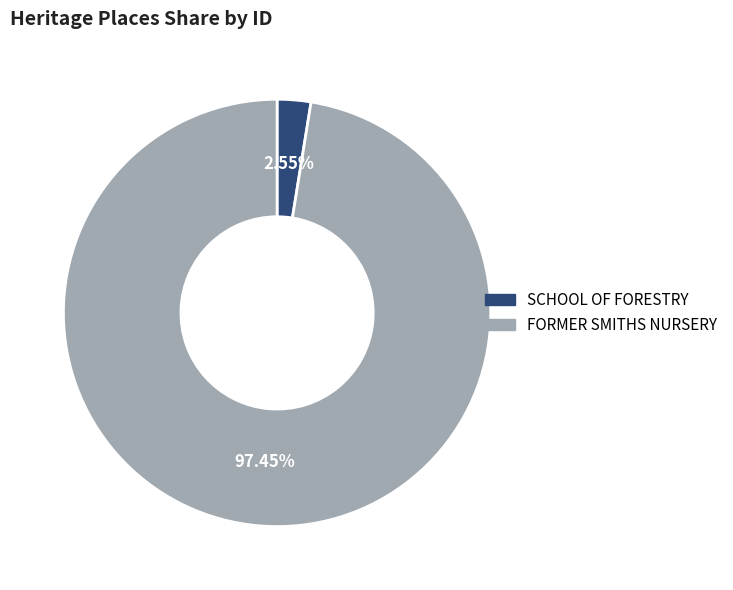

The FORMER SMITHS NURSERY slice represents 97% of the pie. True or false?

True